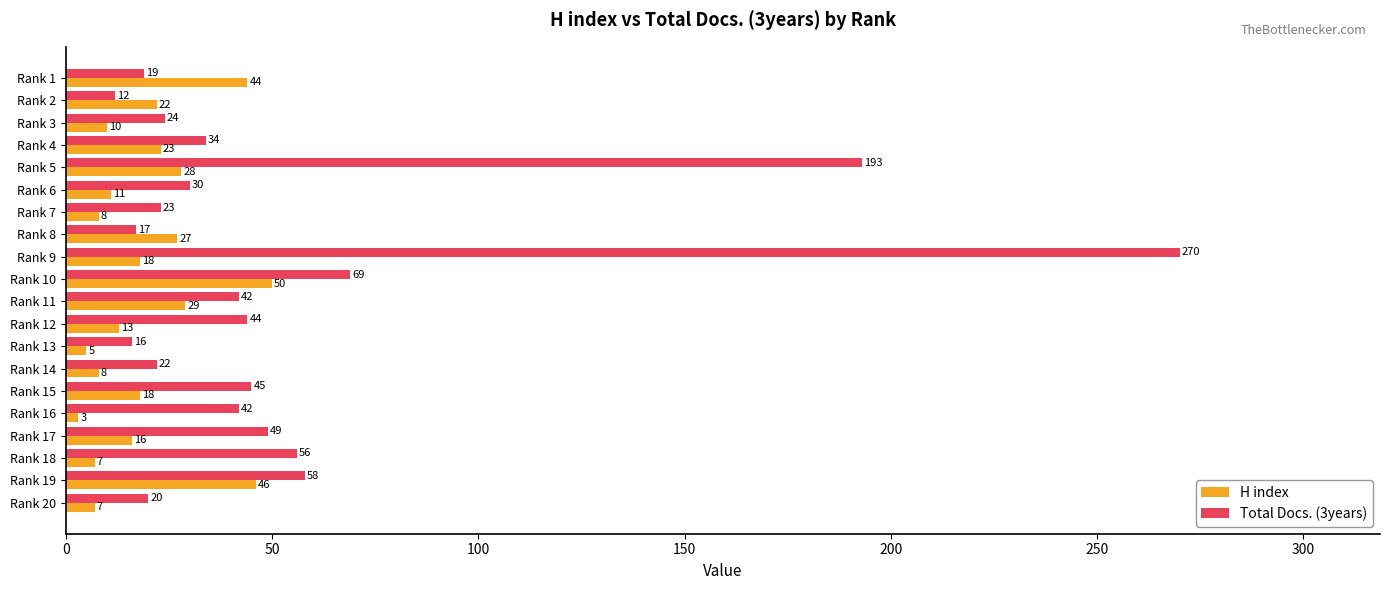

What is the minimum value shown in the chart?

3